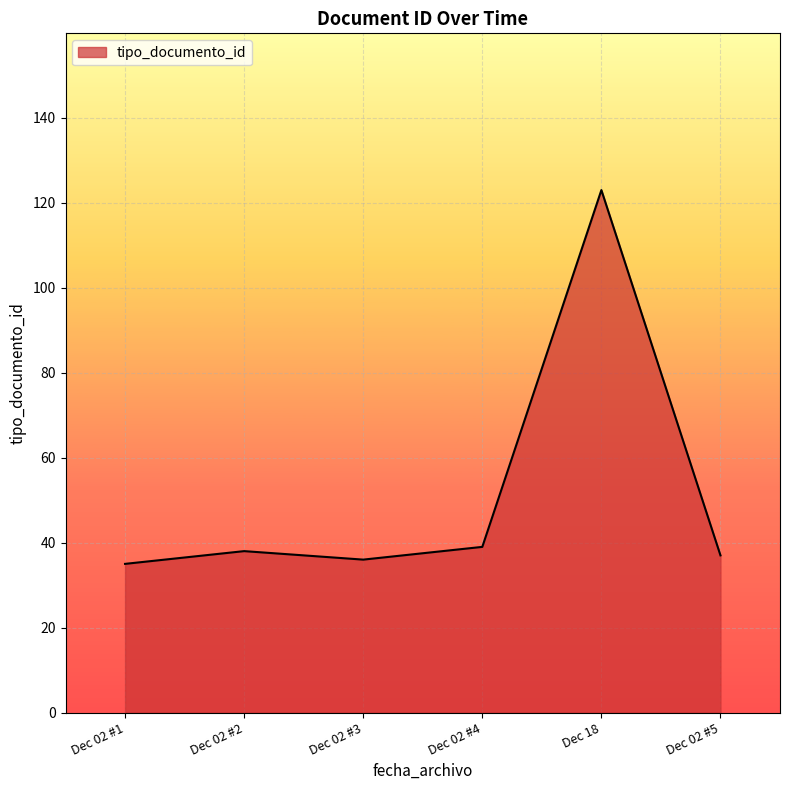

The chart shows a value of 39 at Dec 02 #4. True or false?

True